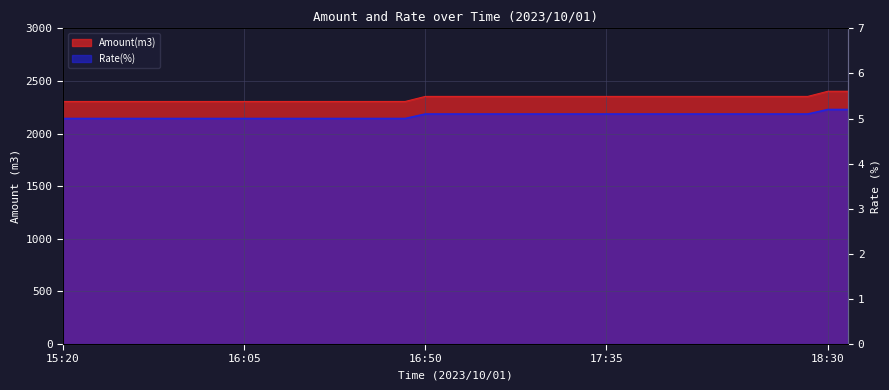

What is the maximum value for Amount(m3)?

2402.0